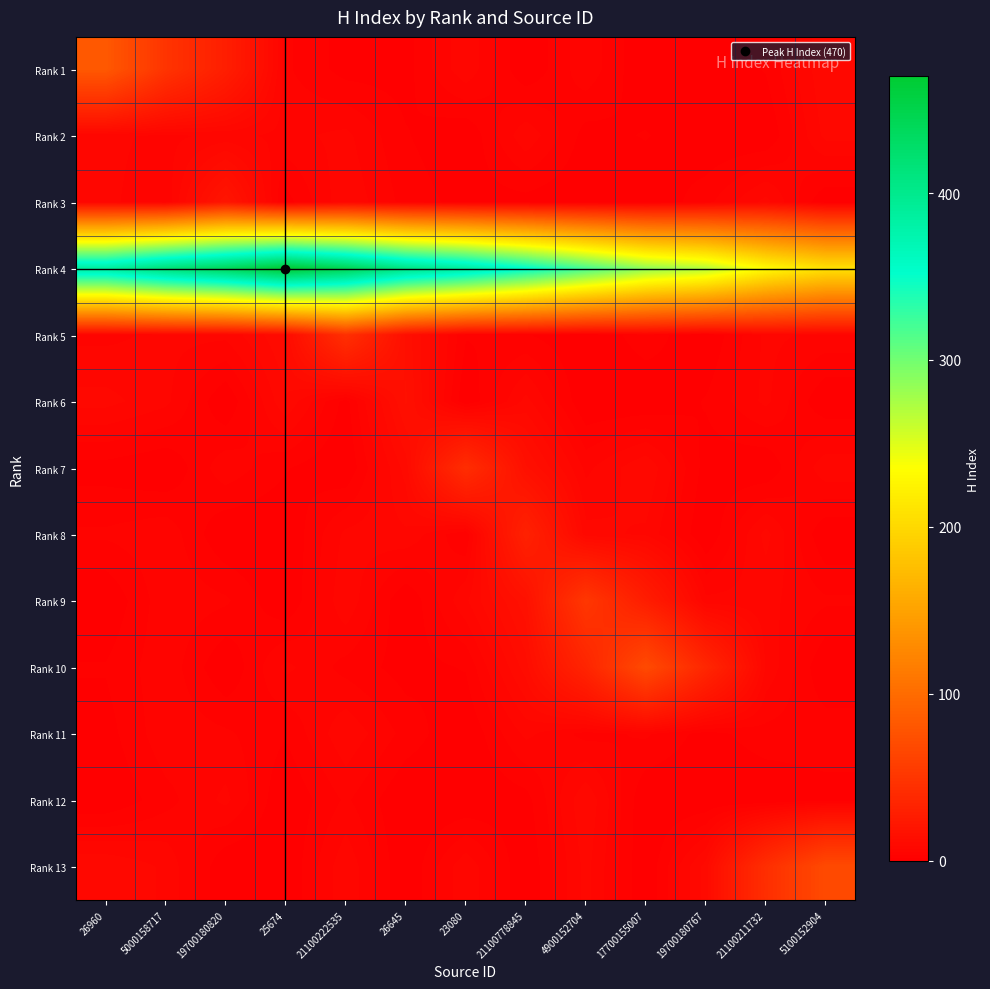

Count the number of data series in this chart.

13